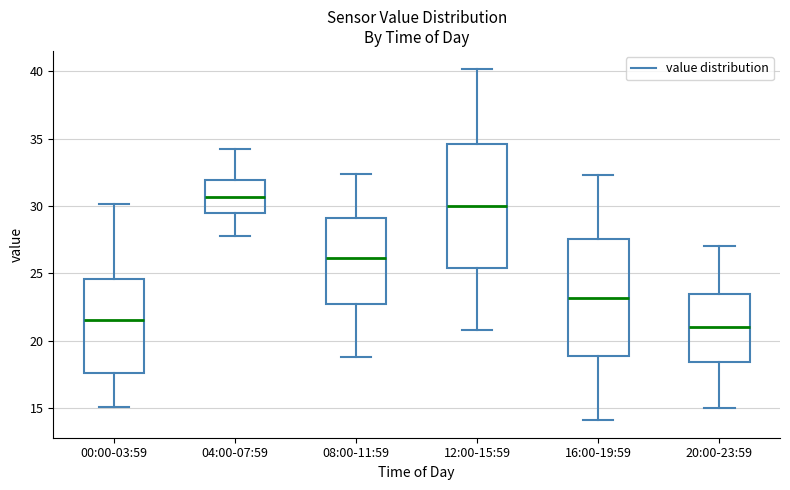

Reading left to right, transcribe this box plot: for each box, give where its median line is, the range the box spans, and where its two whiskers end, as read against the y-axis. The values are not printed on the chart, so give them approximately, as read against the axis.

00:00-03:59: median 21.5, box 17.5 to 24.5, whiskers 15.0 to 30.0
04:00-07:59: median 30.5, box 29.5 to 32.0, whiskers 28.0 to 34.0
08:00-11:59: median 26.0, box 23.0 to 29.0, whiskers 19.0 to 32.5
12:00-15:59: median 30.0, box 25.5 to 34.5, whiskers 21.0 to 40.0
16:00-19:59: median 23.0, box 19.0 to 27.5, whiskers 14.0 to 32.5
20:00-23:59: median 21.0, box 18.5 to 23.5, whiskers 15.0 to 27.0